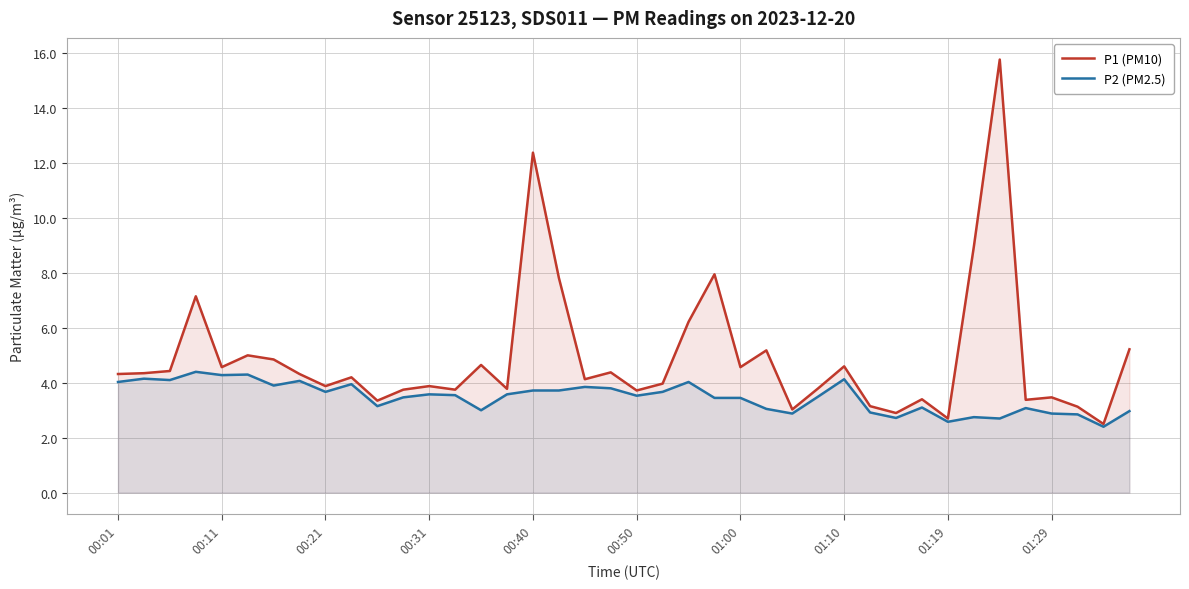

Count the number of data series in this chart.

2